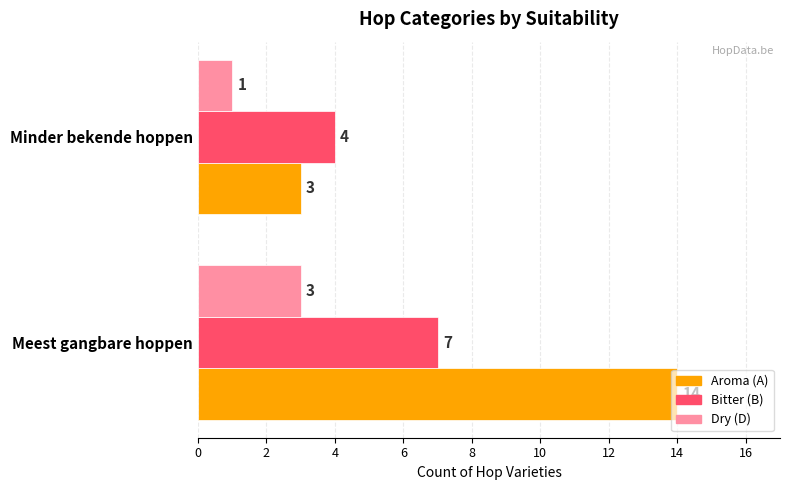

True or false: Aroma (A) has a value of 3 at Minder bekende hoppen.

True